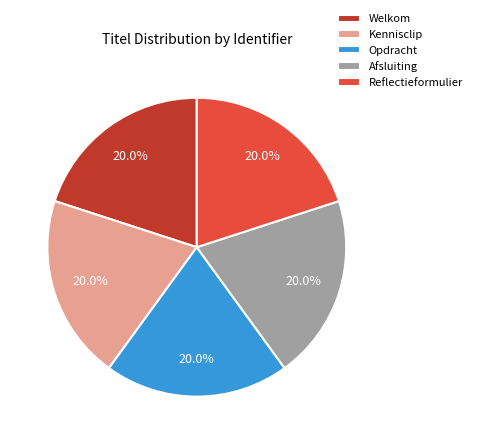

Count the number of slices in the pie.

5